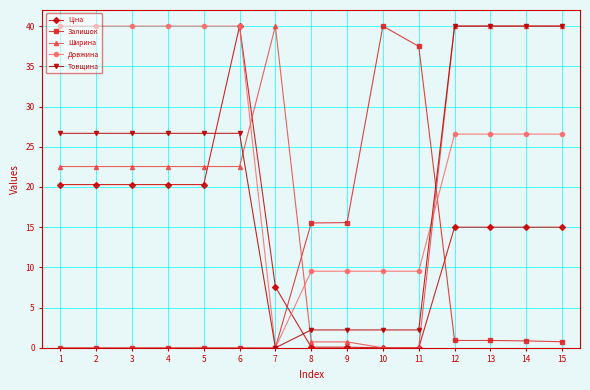

The Довжина series shows 40.0 at 4. True or false?

True